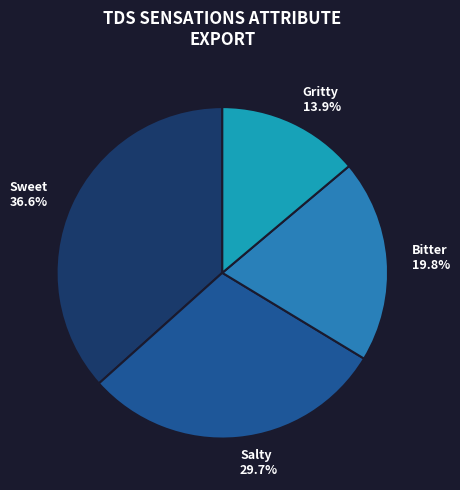

Does Sweet account for over 50% of the chart?

No